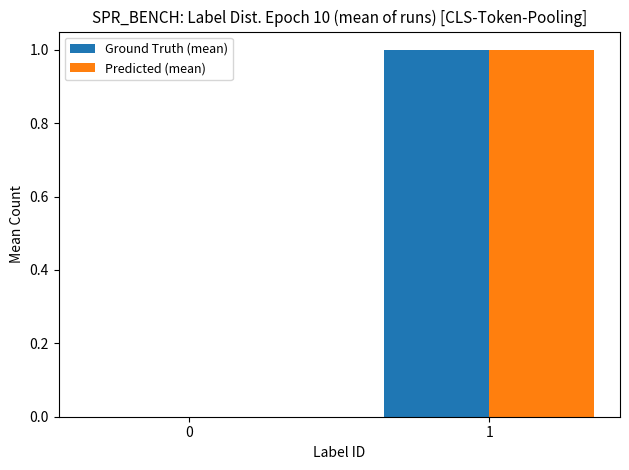

Reading right to left, list all the values displayed in this chart.

Ground Truth (mean): 1=1	0=0
Predicted (mean): 1=1	0=0